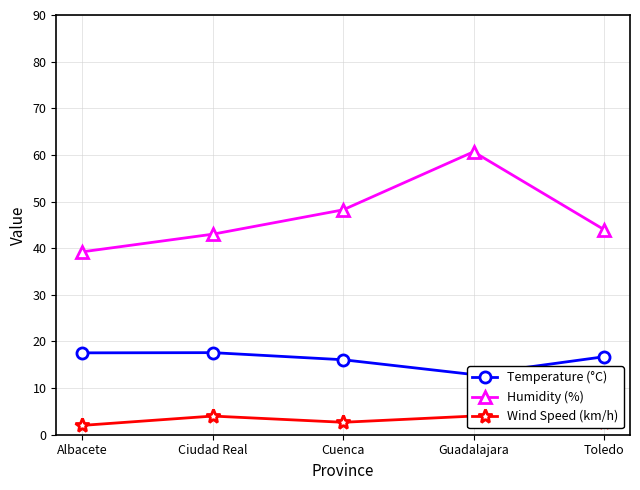

True or false: Wind Speed (km/h) and Temperature (°C) intersect in this chart.

False